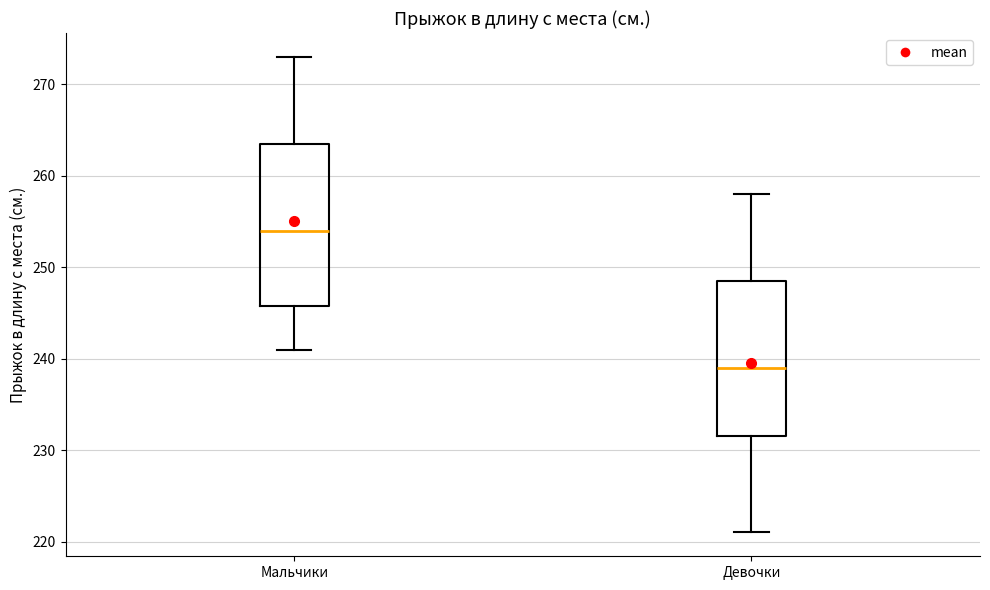

Reading left to right, transcribe this box plot: for each box, give where its median line is, the range the box spans, and where its two whiskers end, as read against the y-axis. The values are not printed on the chart, so give them approximately, as read against the axis.

Мальчики: median 254, box 246 to 264, whiskers 241 to 273
Девочки: median 239, box 232 to 249, whiskers 221 to 258